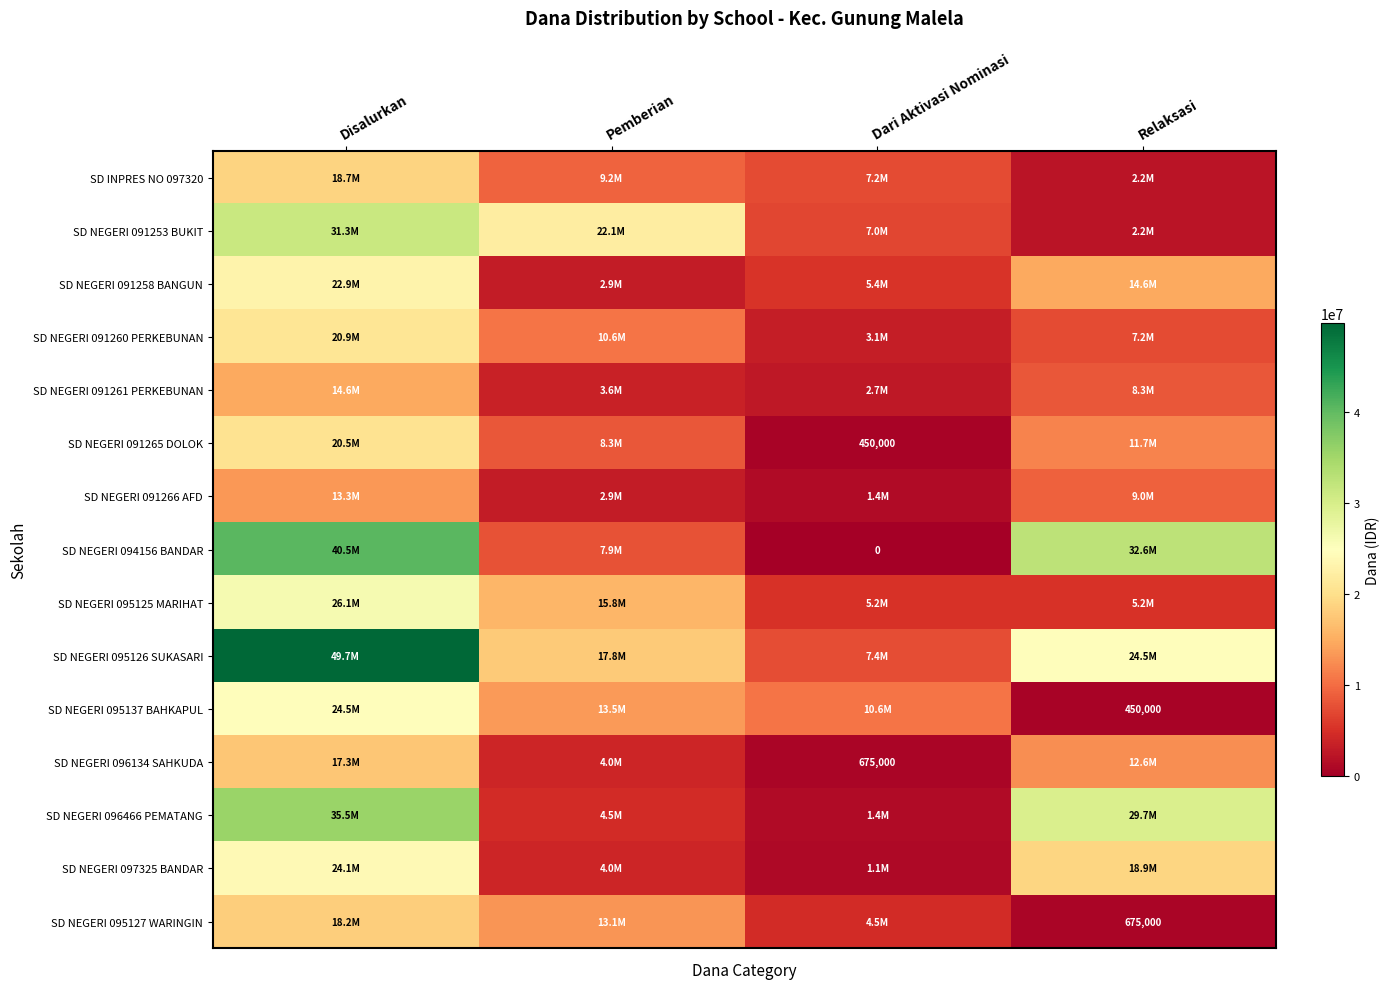

The SD NEGERI 095137 BAHKAPUL series shows 450000 at Relaksasi. True or false?

True